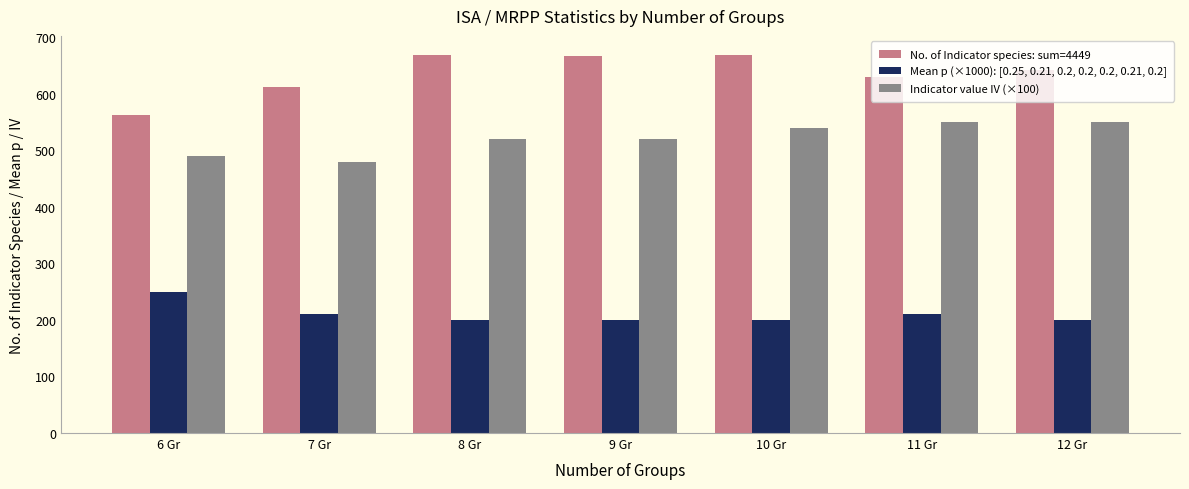

What is the difference between the highest and lowest values at 12 Gr?

442.0